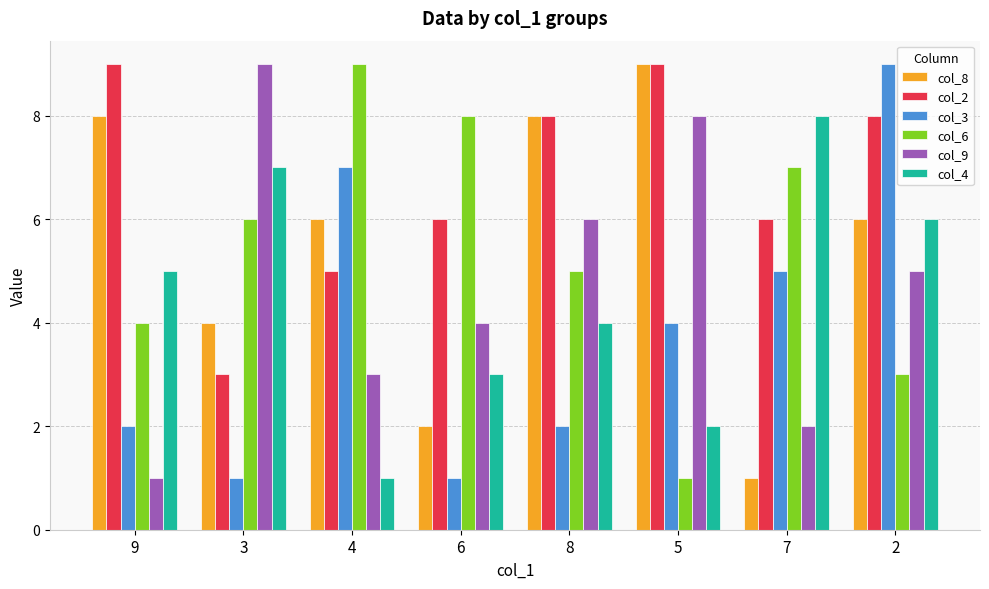

List the labels in order of col_4 value, smallest first.

4, 5, 6, 8, 9, 2, 3, 7